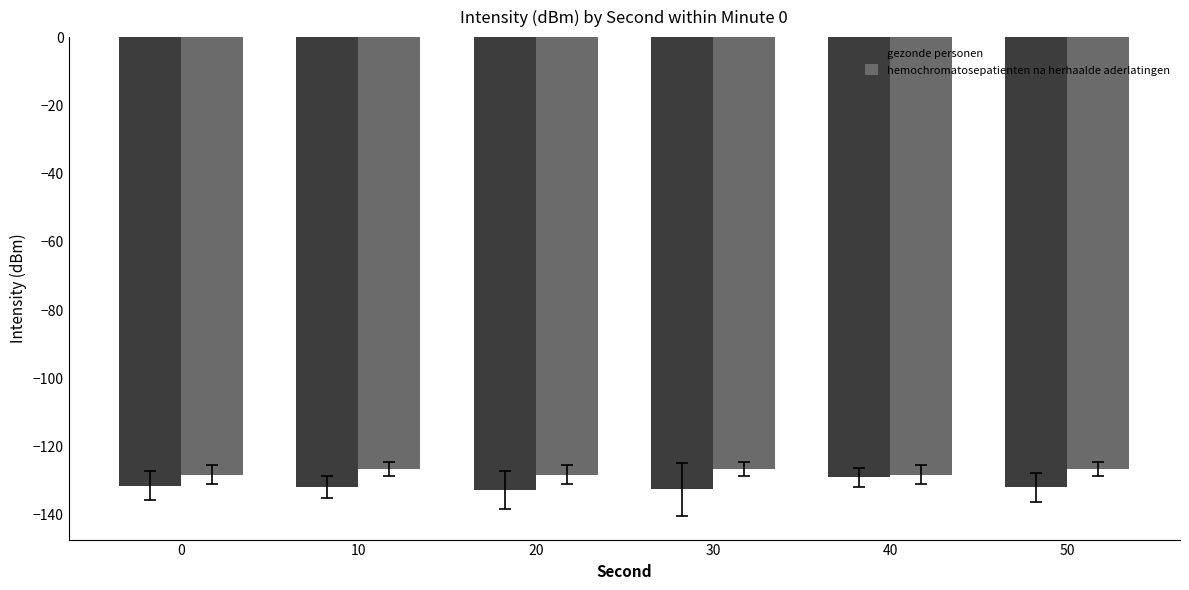

What is the smallest value displayed?

-132.8